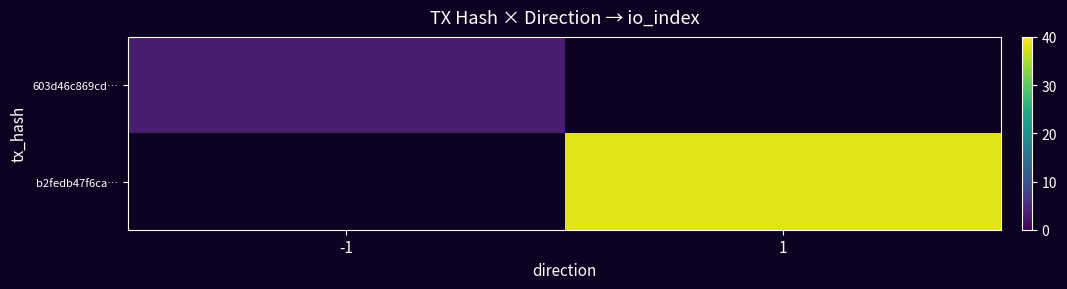

Read the 603d46c869cd… value at -1.

3.0